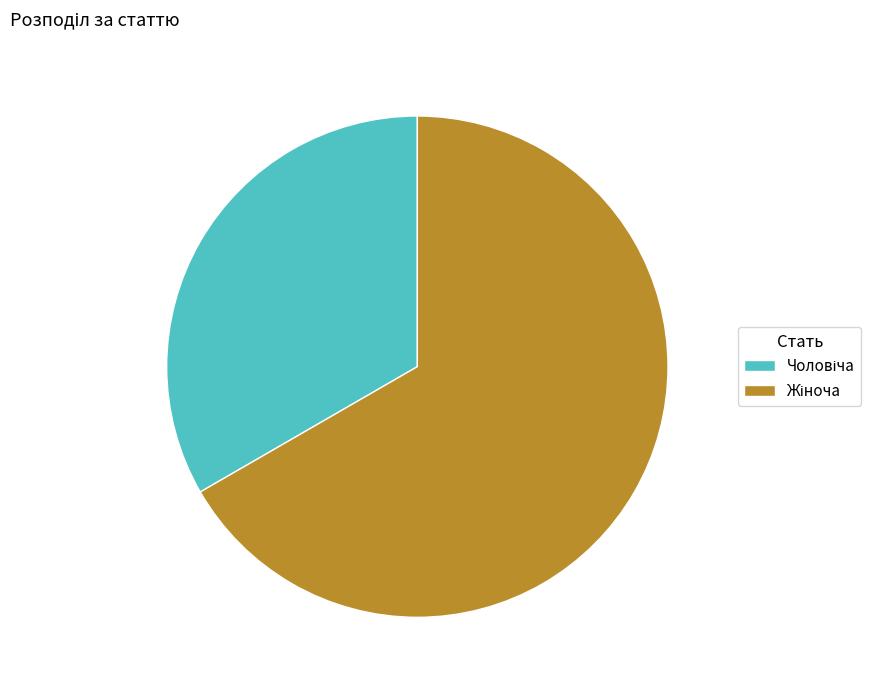

Is there any slice that represents more than half of the pie?

Yes